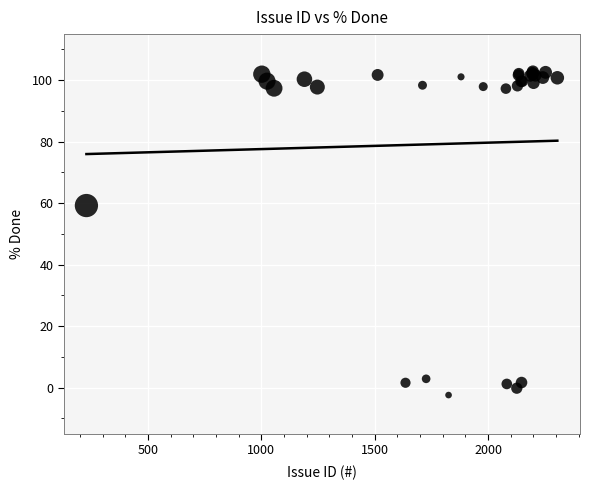

What Y value in the scatter plot is closest to 50?

59.2